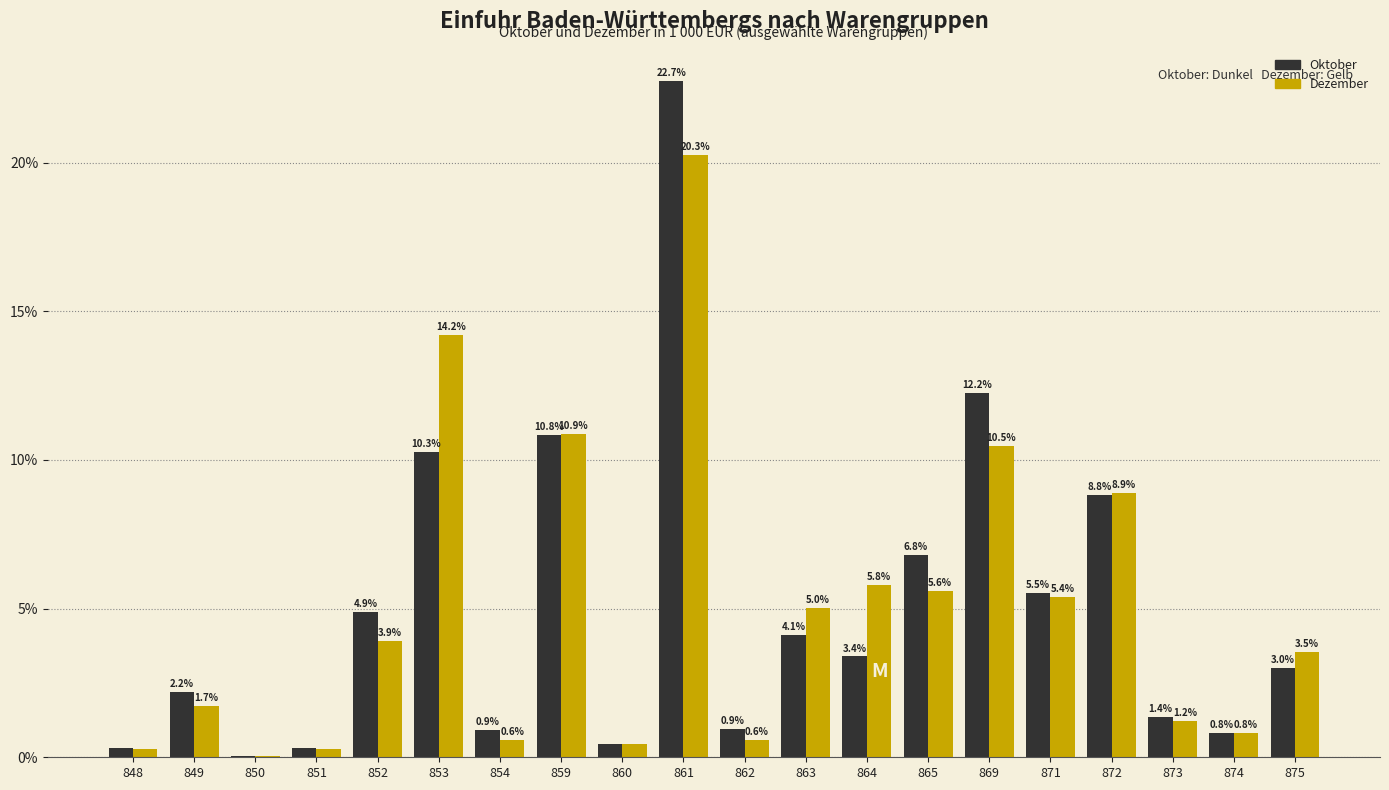

What is the highest value of the Oktober series?

22.7